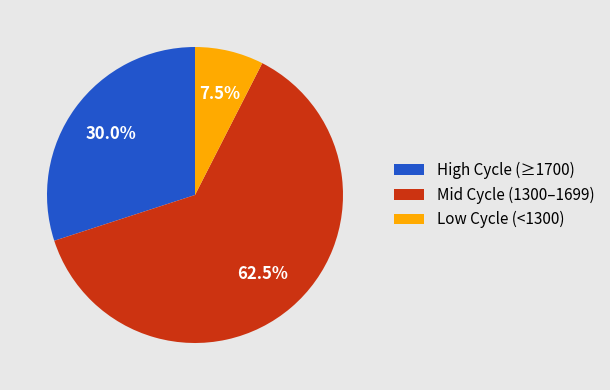

Which slice is the smallest?

Low Cycle (<1300)